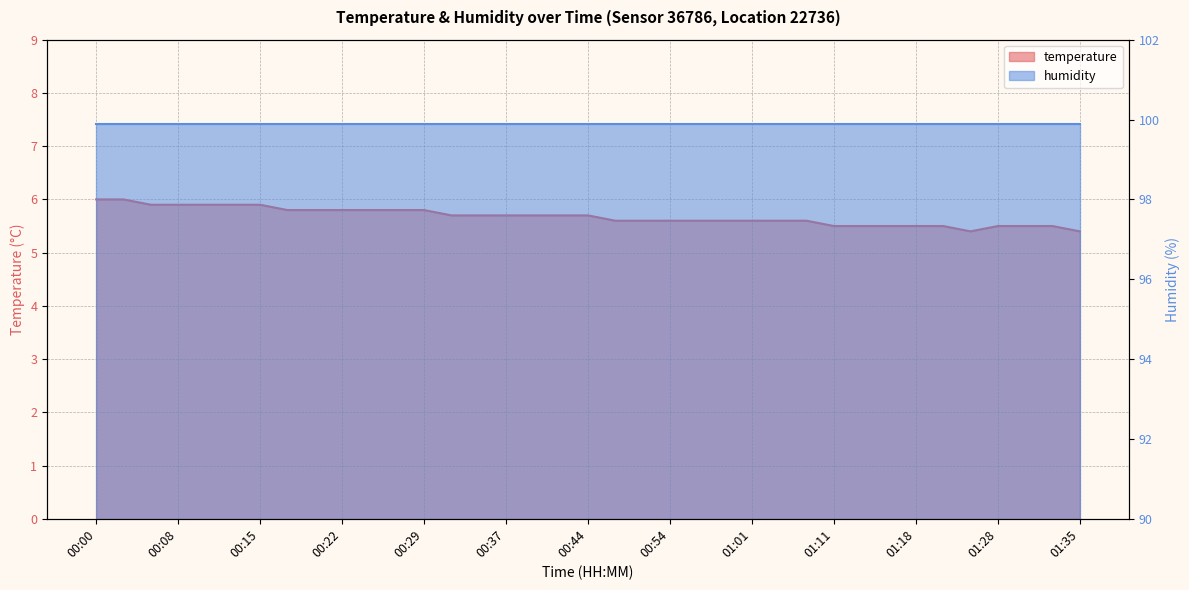

What is the label of the 10th point from the left?

00:22